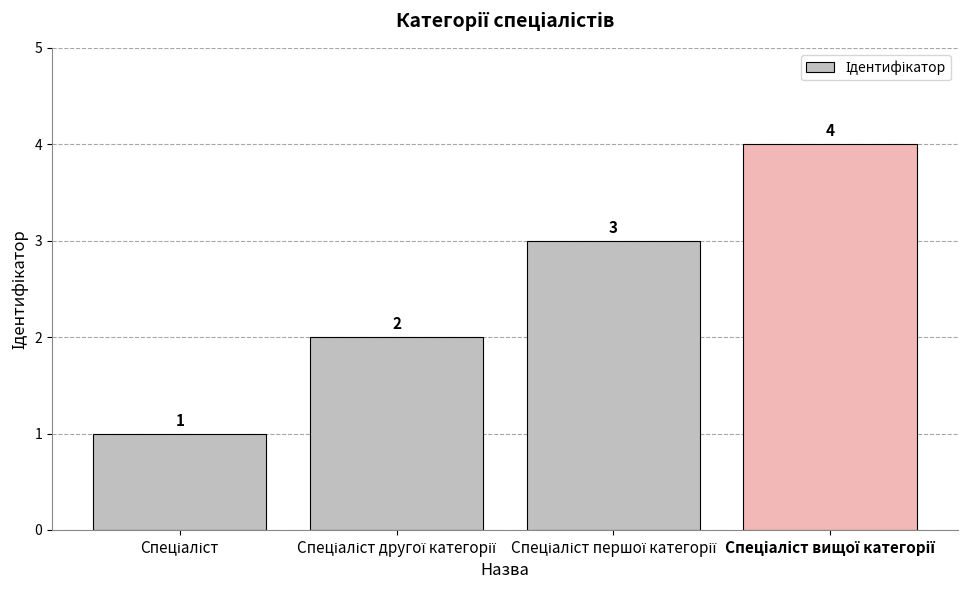

What is the minimum value shown in the chart?

1